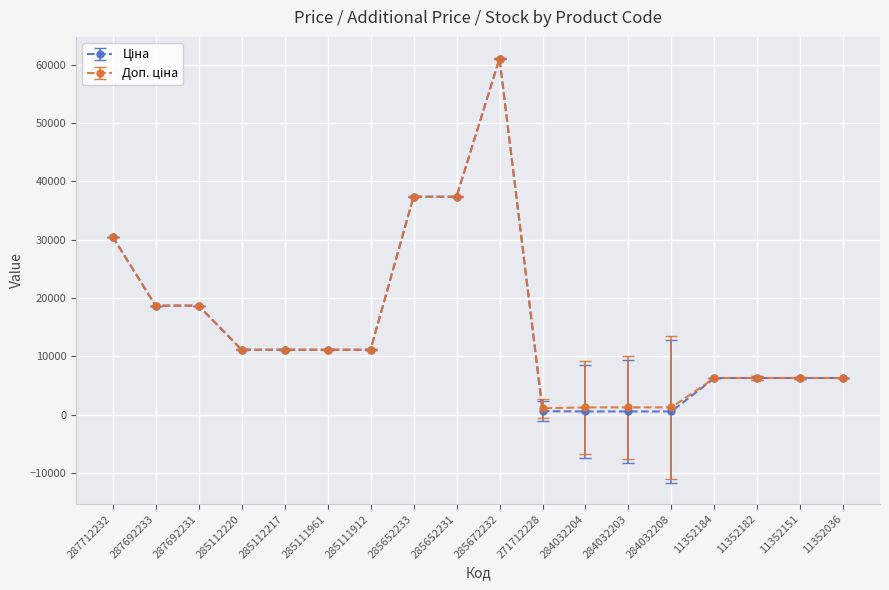

At which category is the sum across all series the highest?

285672232